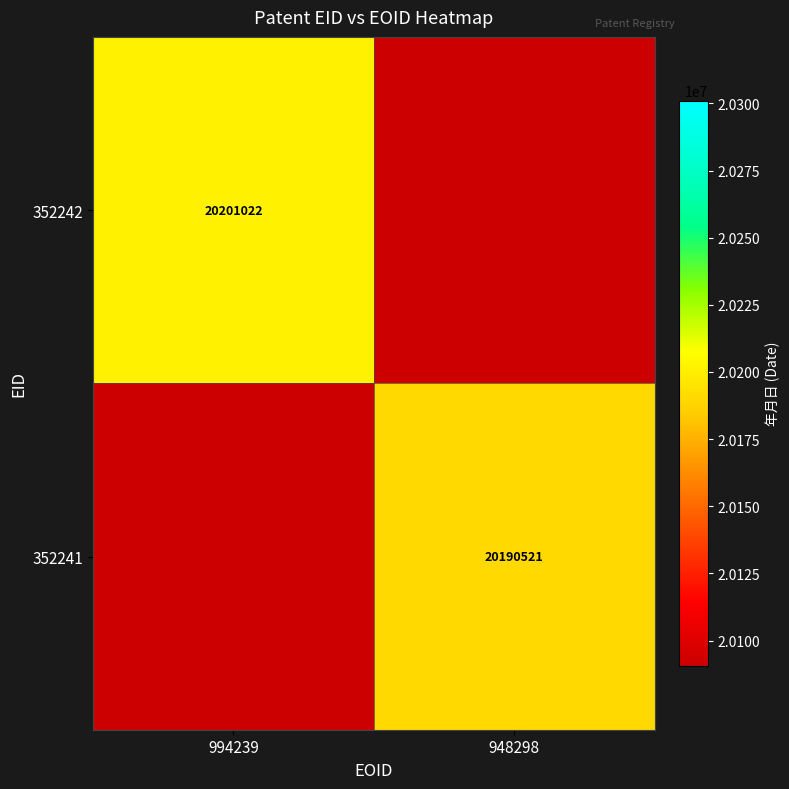

True or false: 352241 has a value of 30490709 at 948298.

False